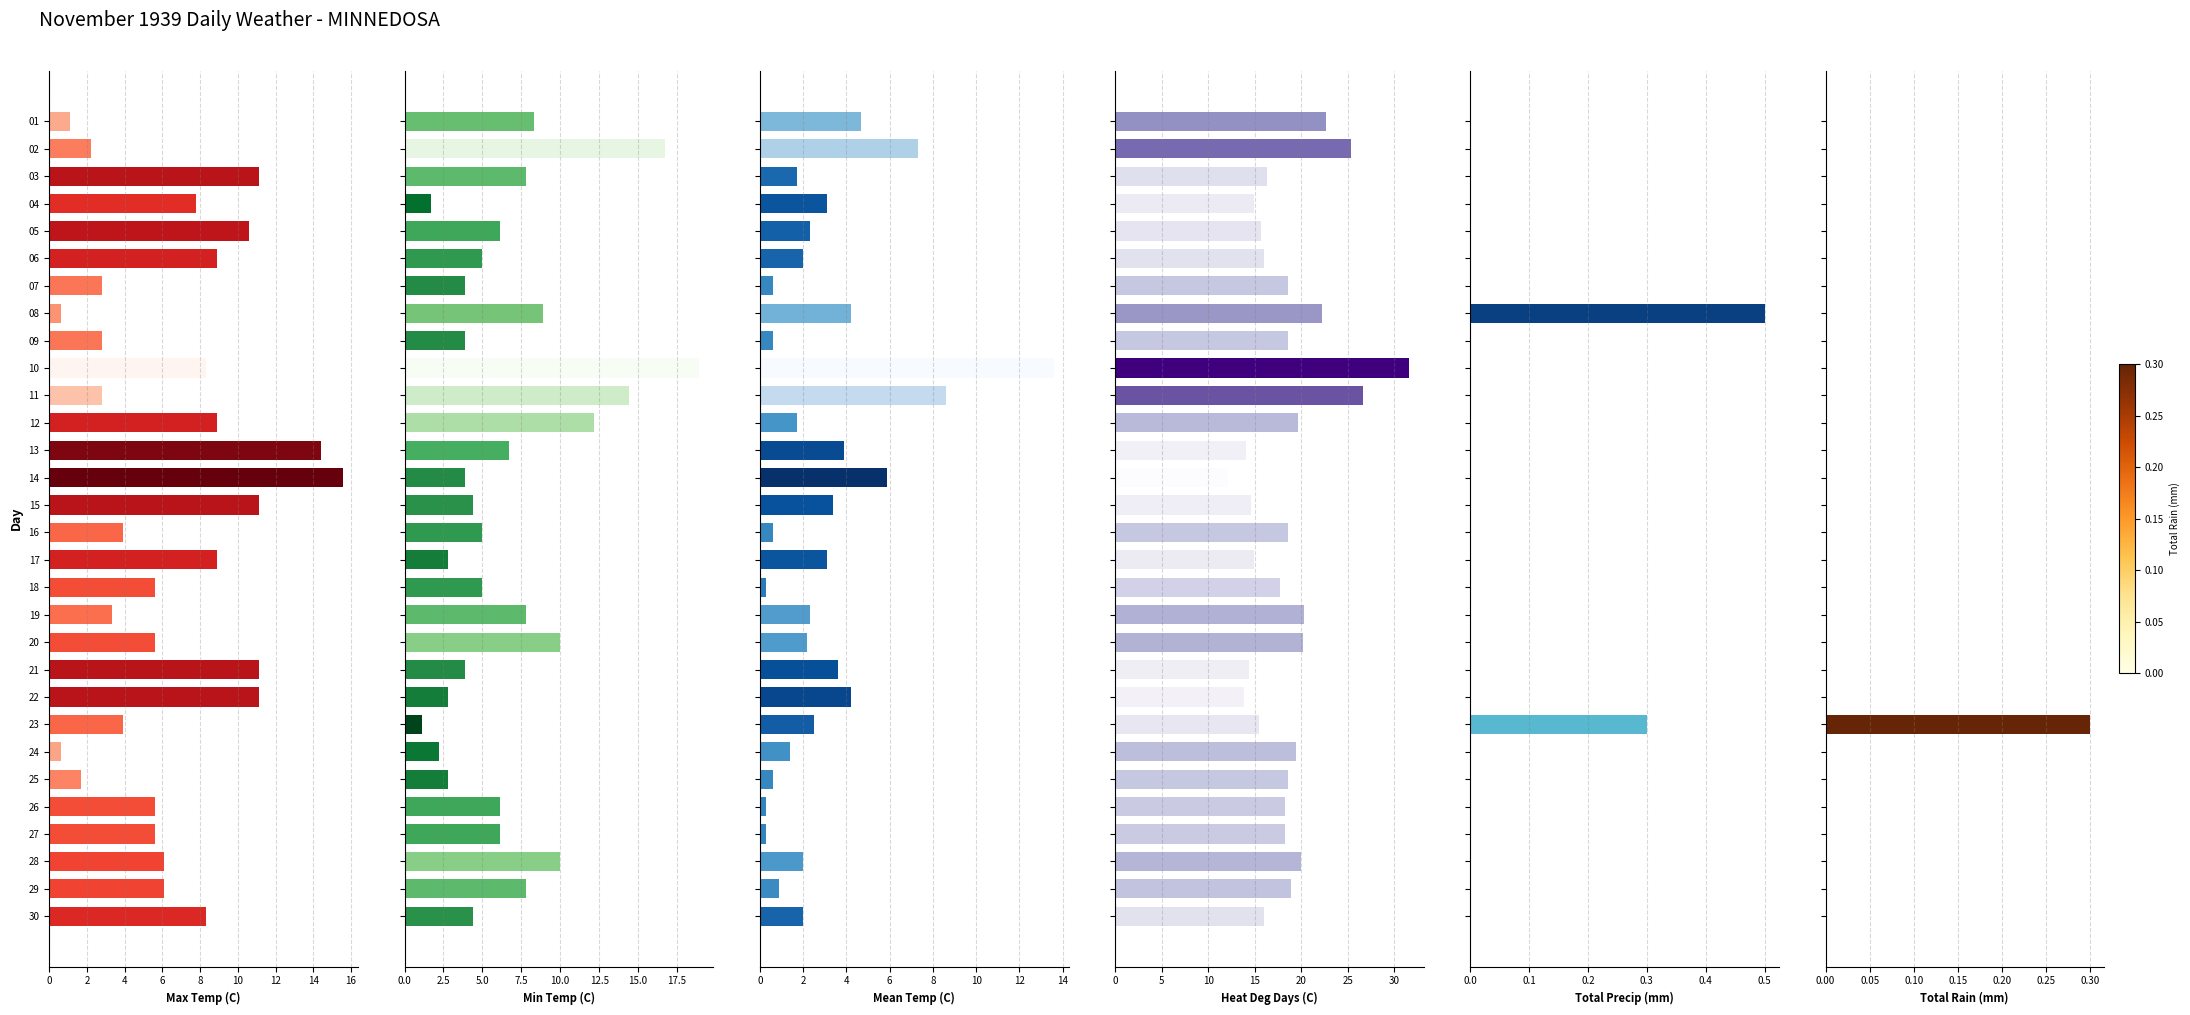

What is the maximum value shown in the chart?

31.6